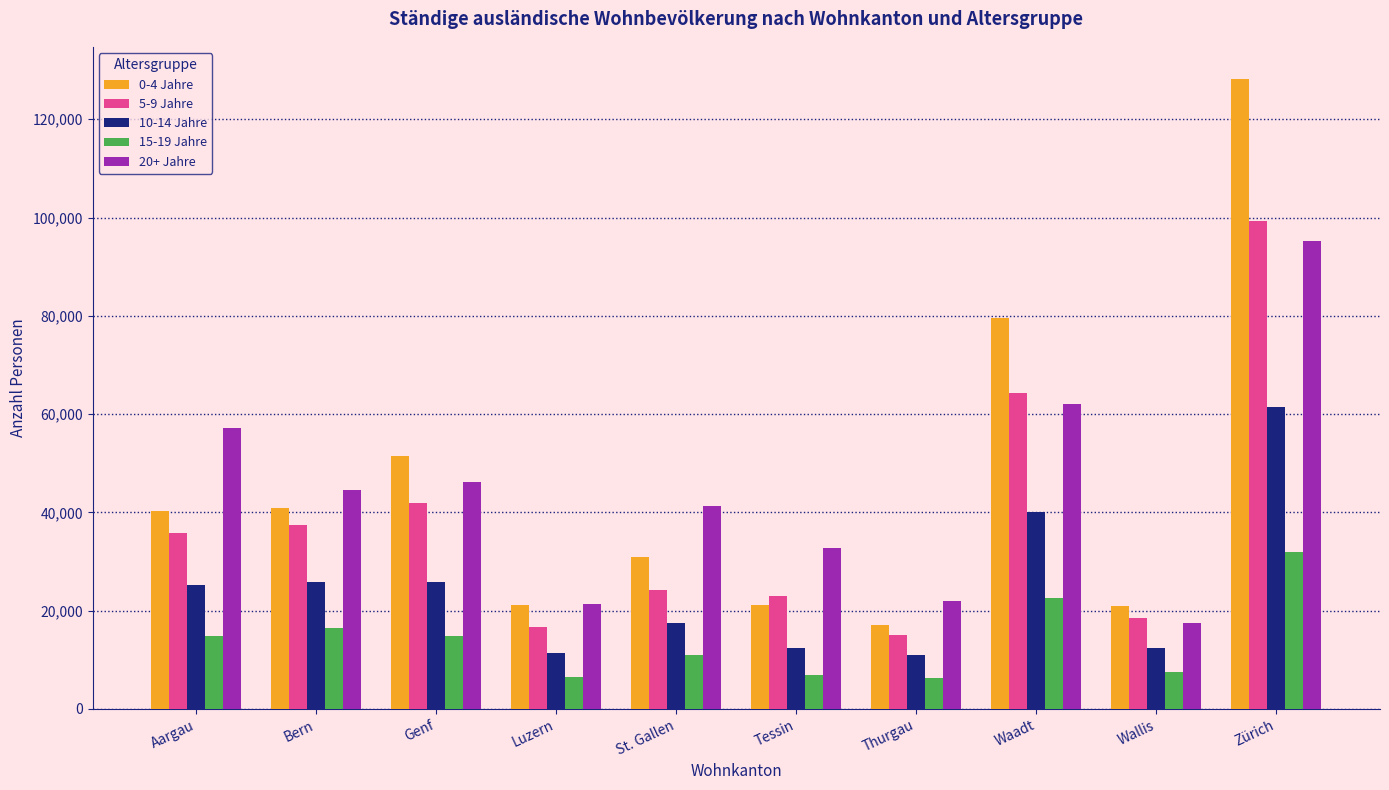

True or false: 10-14 Jahre has a value of 12441 at Wallis.

True